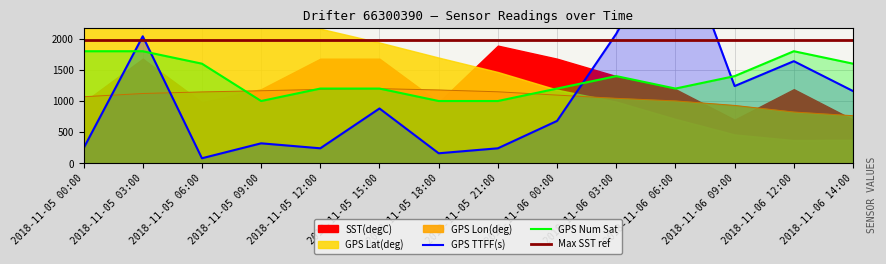

The value of GPS Num Sat at 2018-11-05 12:00 is 1561.6. True or false?

False